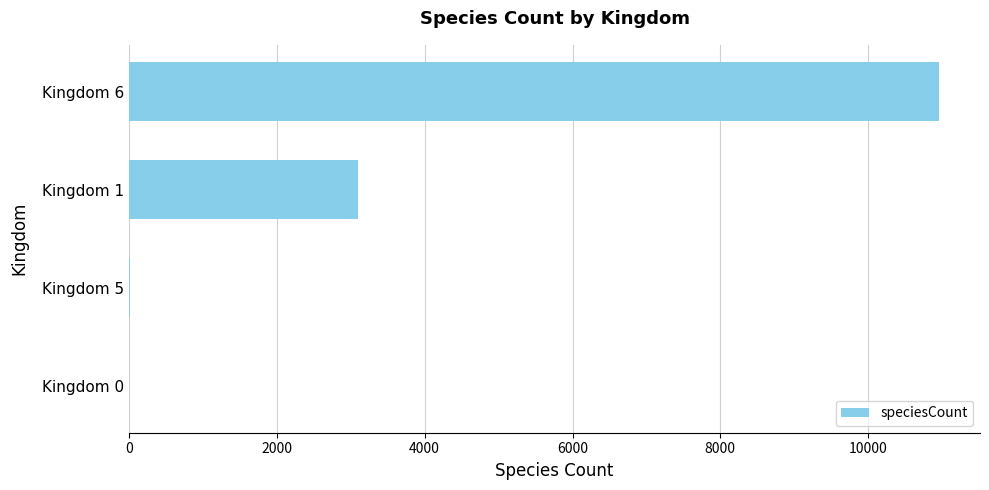

Approximately how many times larger is the value at Kingdom 1 compared to Kingdom 6?

0.3